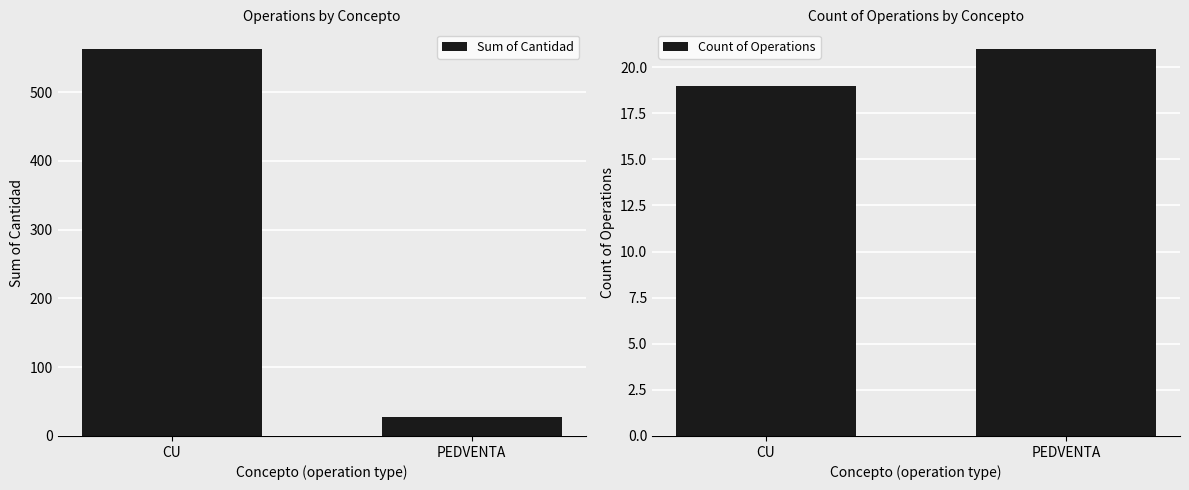

What is the difference between the Count of Operations values at CU and PEDVENTA?

2